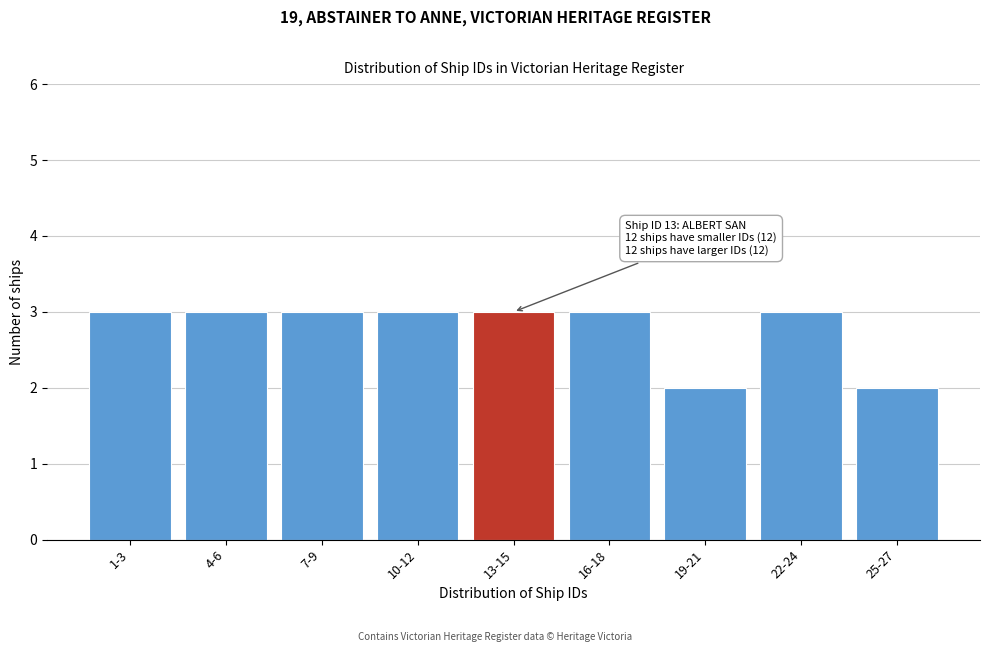

Reading left to right, transcribe all the data shown in this chart.

3	3	3	3	3	3	2	3	2